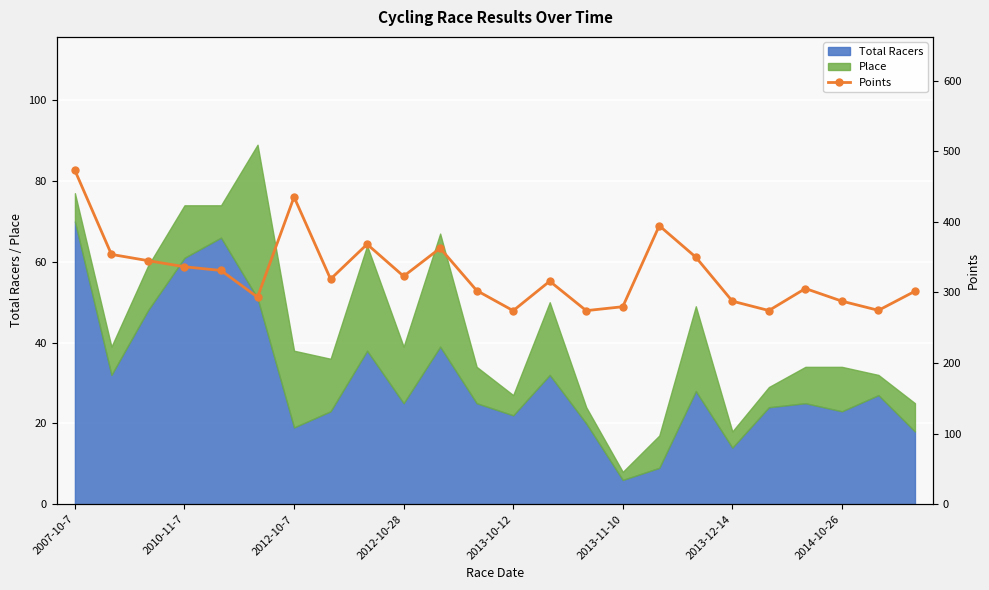

True or false: Total Racers has a value of 25 at 2012-10-28.

True